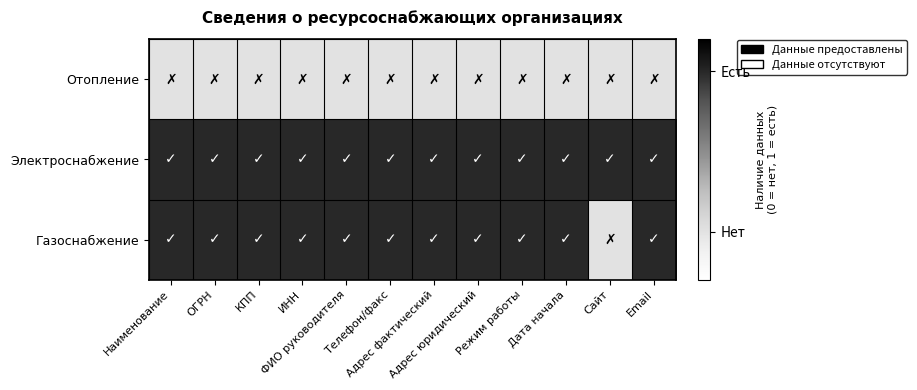

Which label corresponds to the largest value in the chart?

Наименование